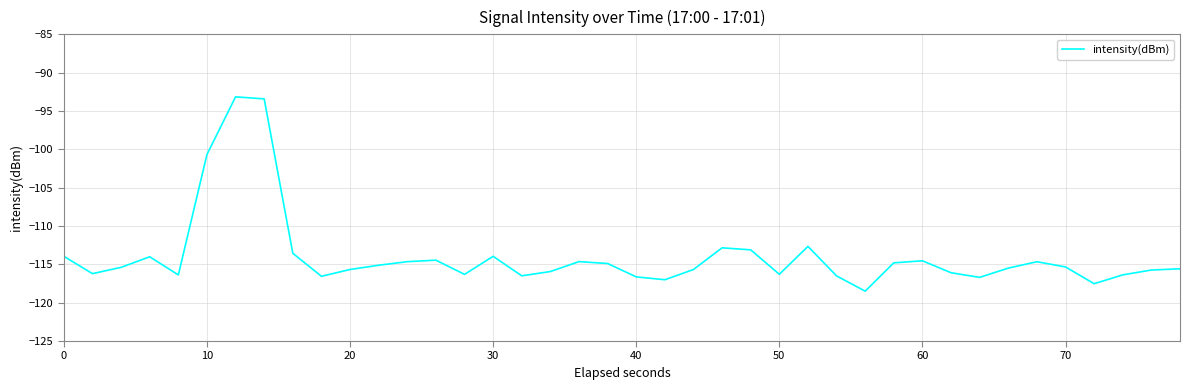

What is the maximum value shown in the chart?

-93.2